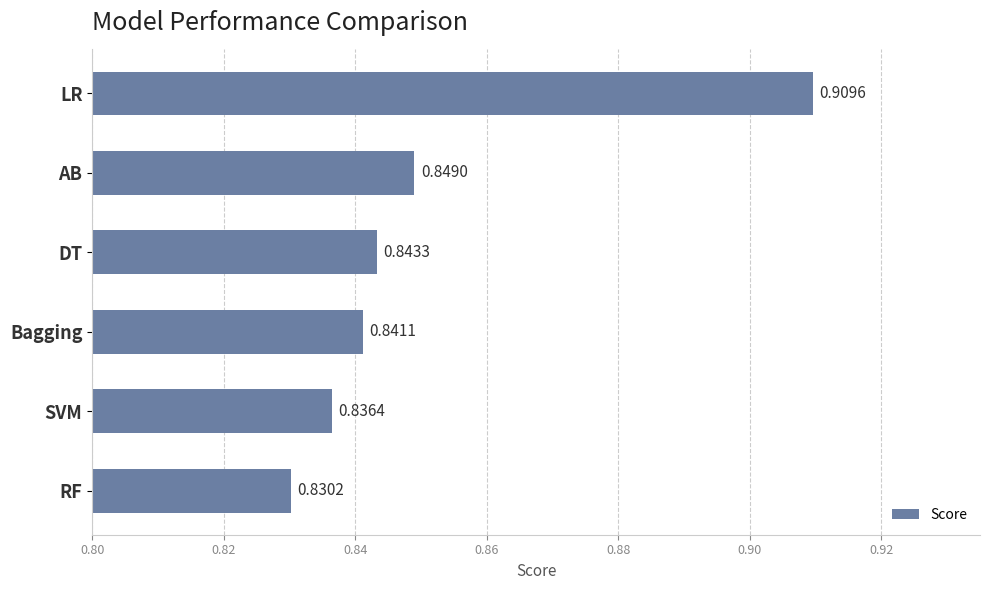

List the labels in order of value, largest first.

LR, AB, DT, Bagging, SVM, RF